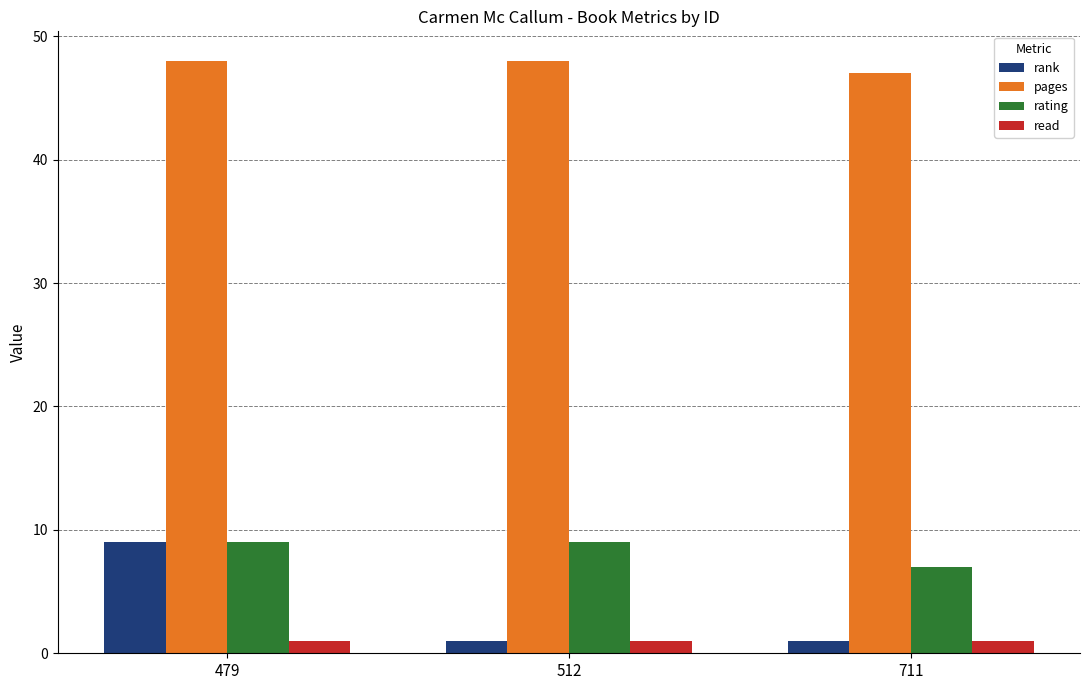

What value does the pages series have at 512?

48